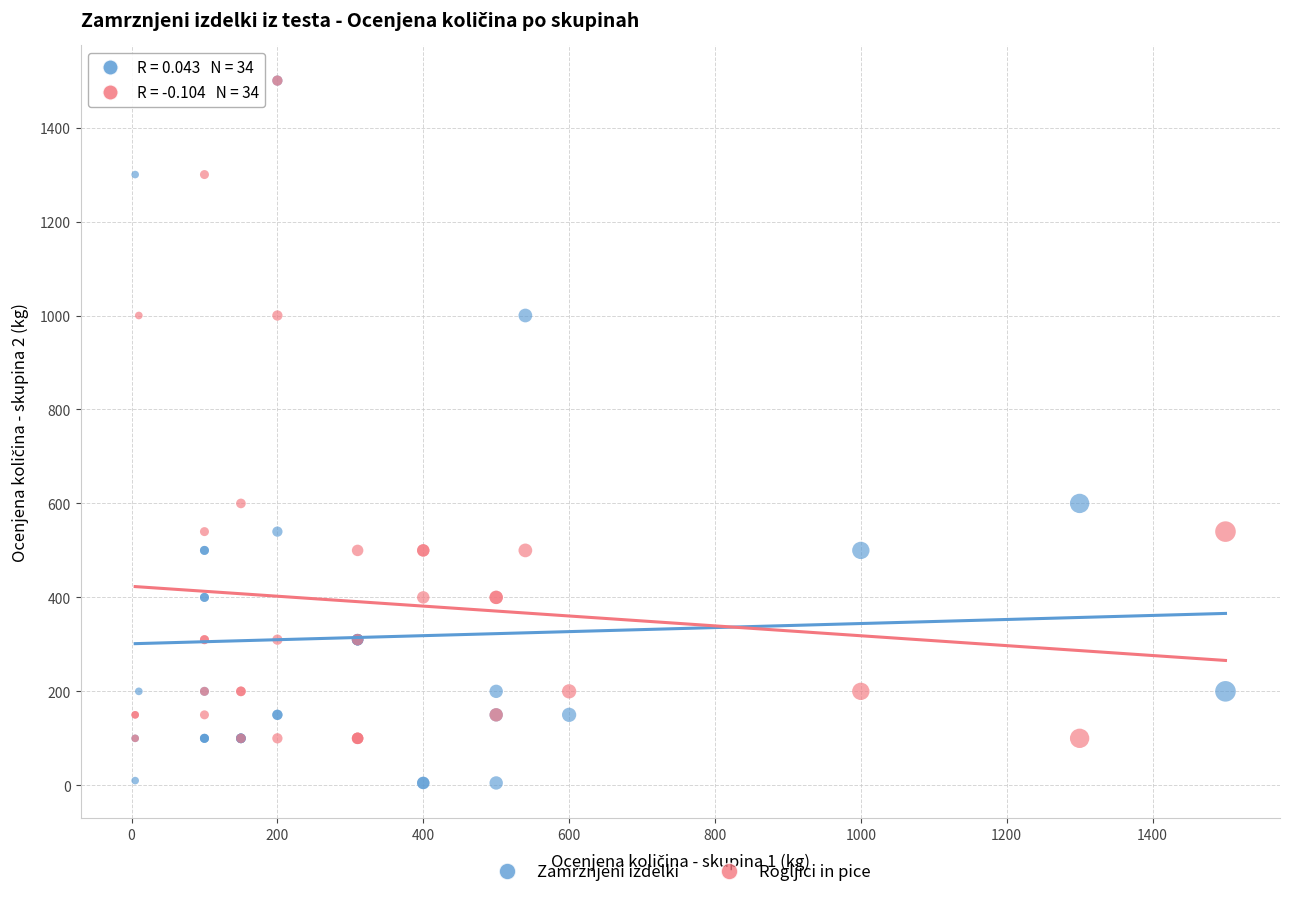

Which series contains the lowest Y value?

Zamrznjeni izdelki